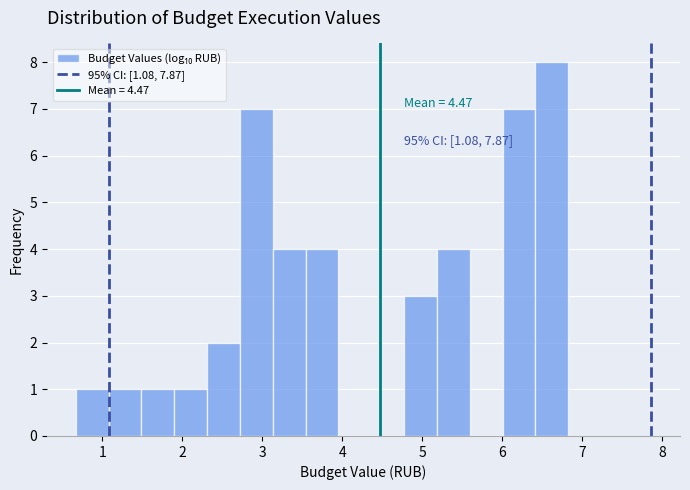

Which range on the x-axis has the tallest bar?

6.4 to 6.8